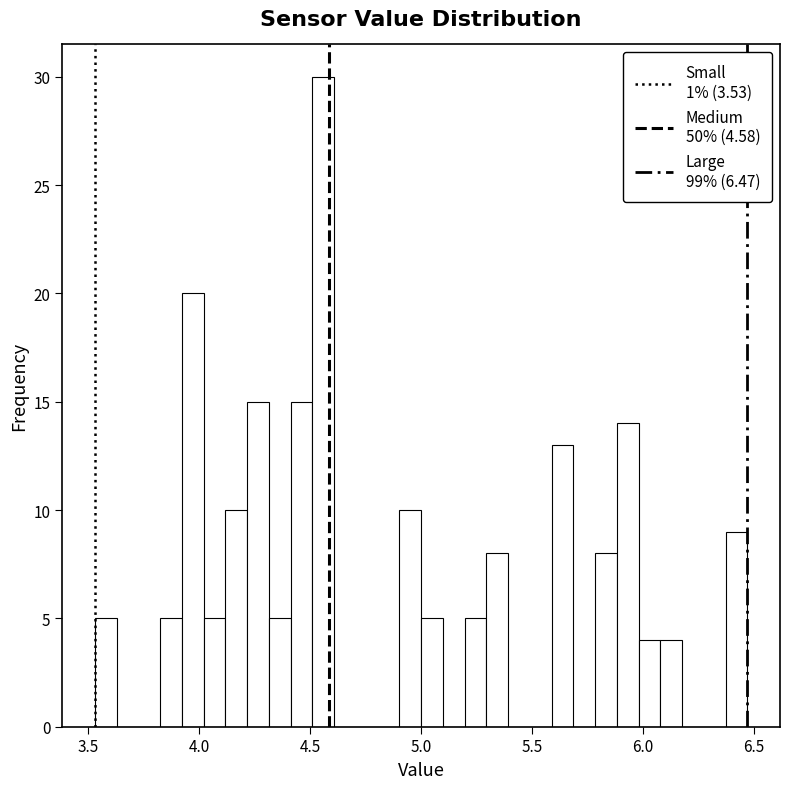

Around what value on the x-axis is the tallest bar? Give the approximate position of its centre, as read against the axis.

4.55